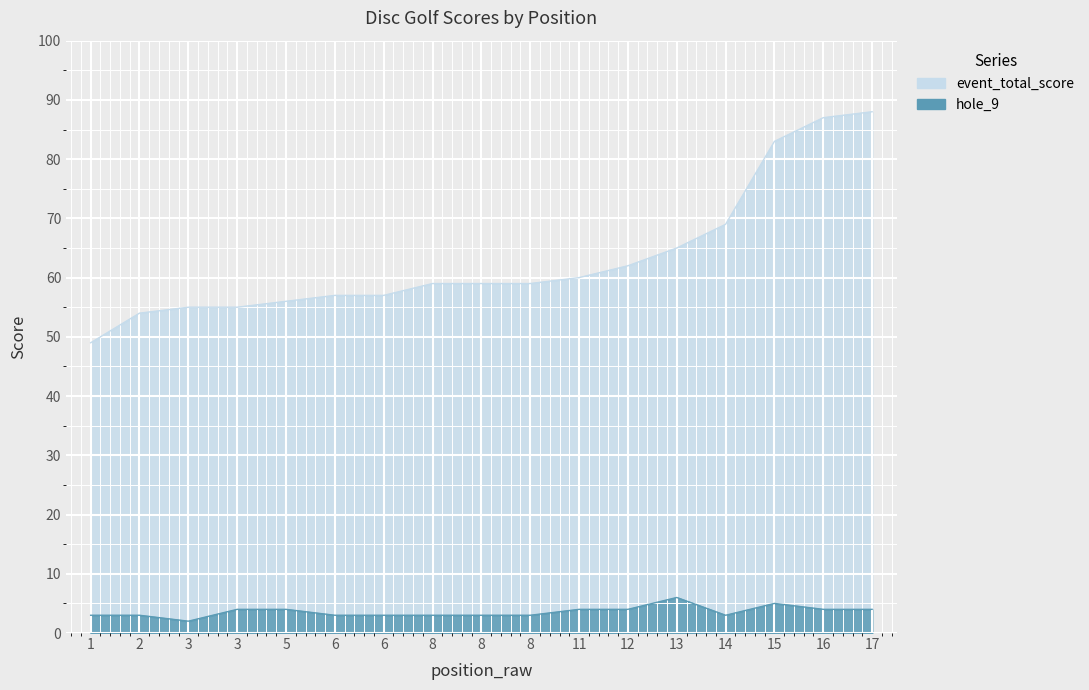

Read the event_total_score value at 17.

88